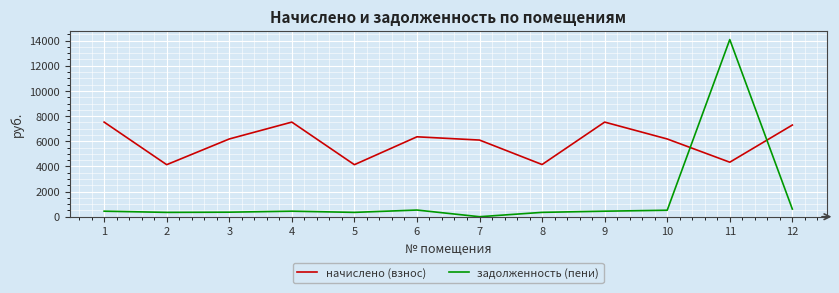

Between 3 and 5, which series saw the biggest shift?

начислено (взнос)